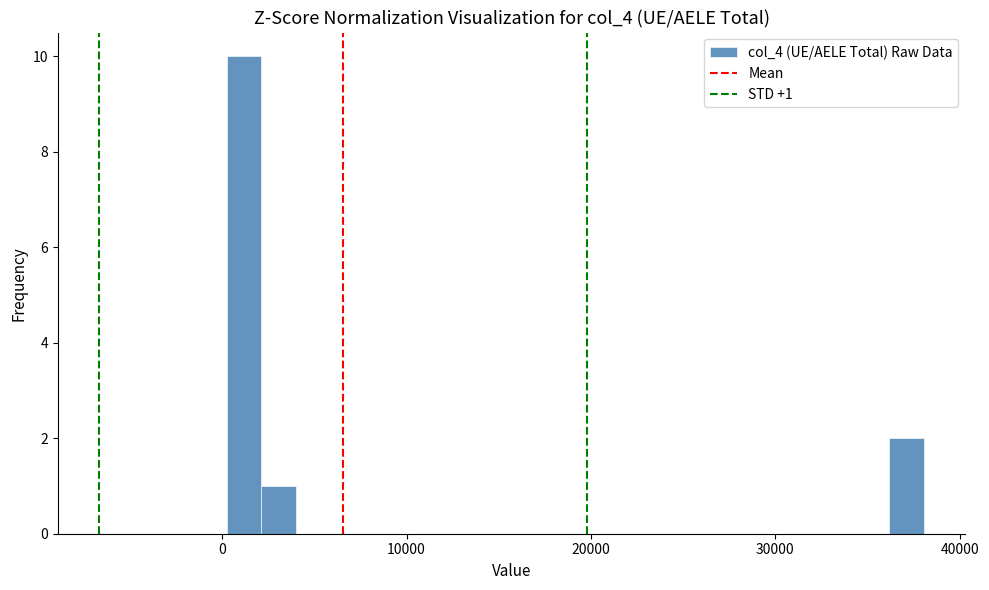

Read against the x-axis, roughly where is the centre of the tallest bar?

1000